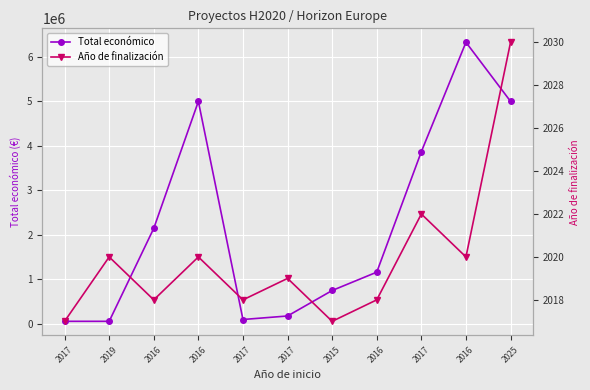

What is the average value of the Total económico series?

2236039